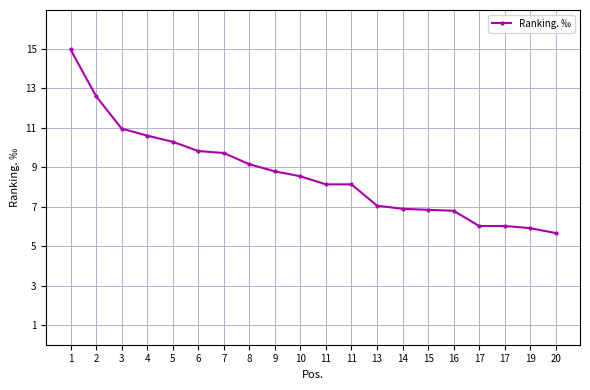

Reading left to right, transcribe all the data shown in this chart.

1=15.0	2=12.6	3=11.0	4=10.6	5=10.3	6=9.8	7=9.7	8=9.2	9=8.8	10=8.5	11=8.1	11=8.1	13=7.0	14=6.9	15=6.8	16=6.8	17=6.0	17=6.0	19=5.9	20=5.7